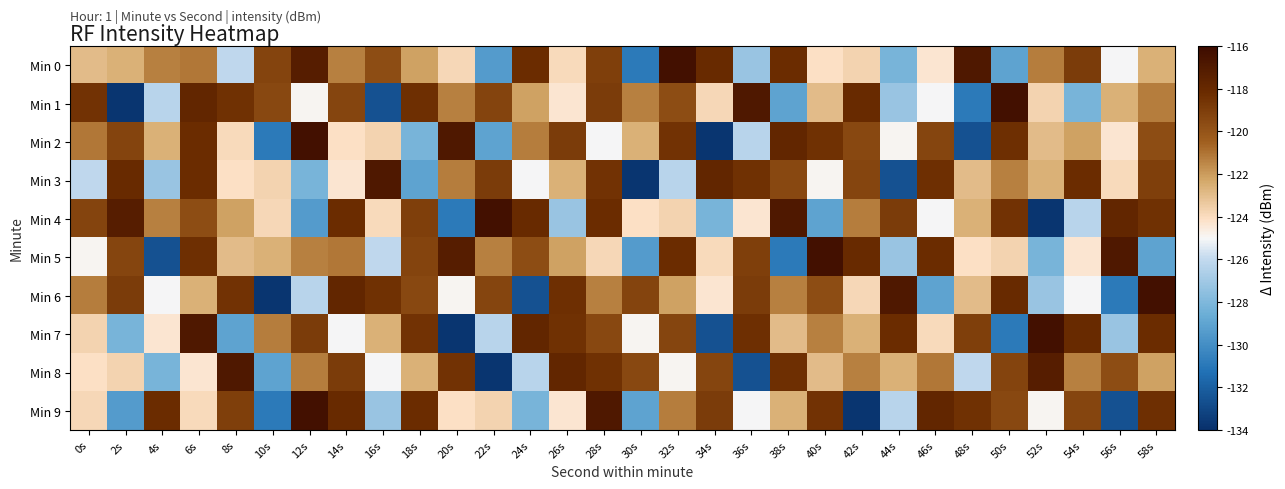

Which has a higher value, 12s or 50s?

12s